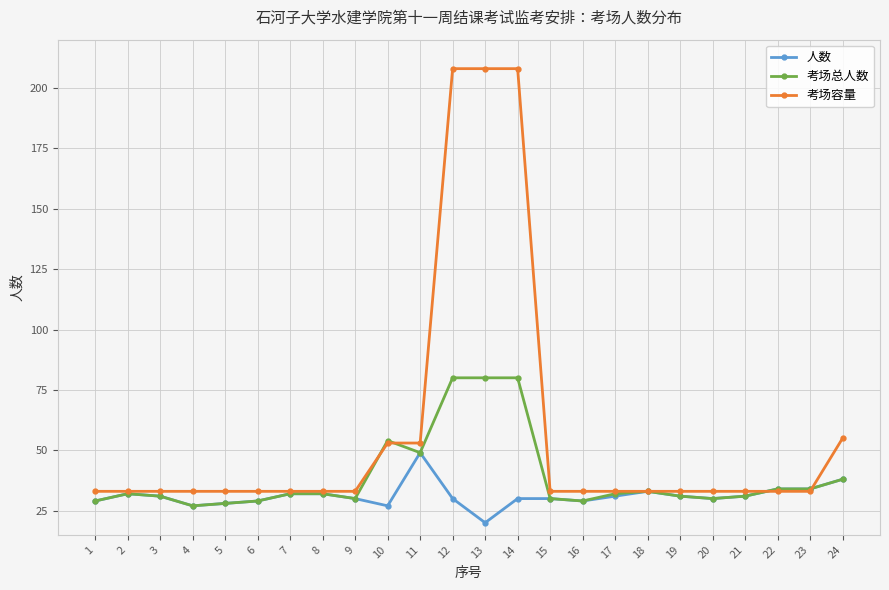

The value of 考场总人数 at 22 is 34. True or false?

True